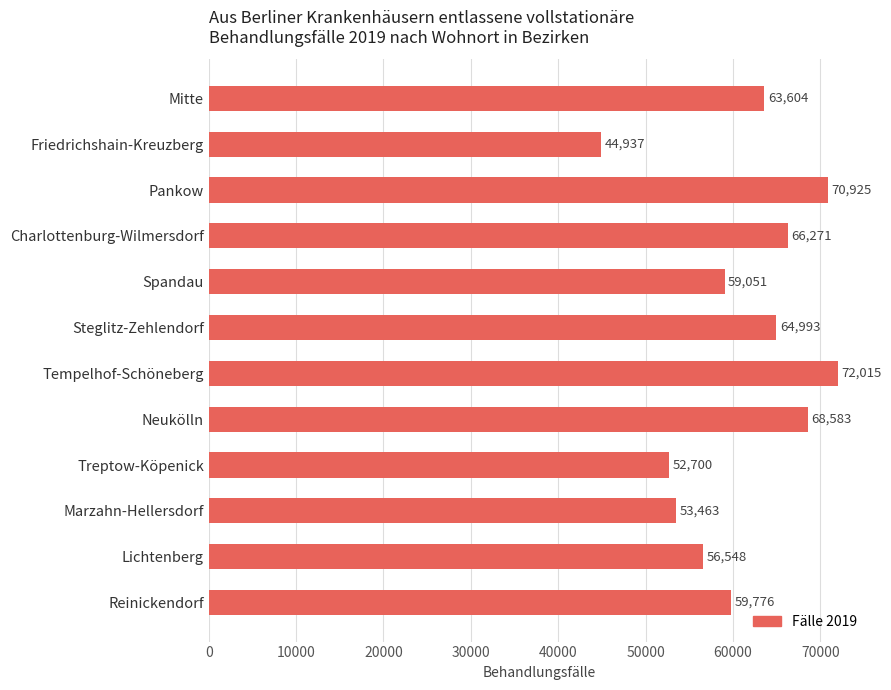

Are the bars horizontal?

Yes